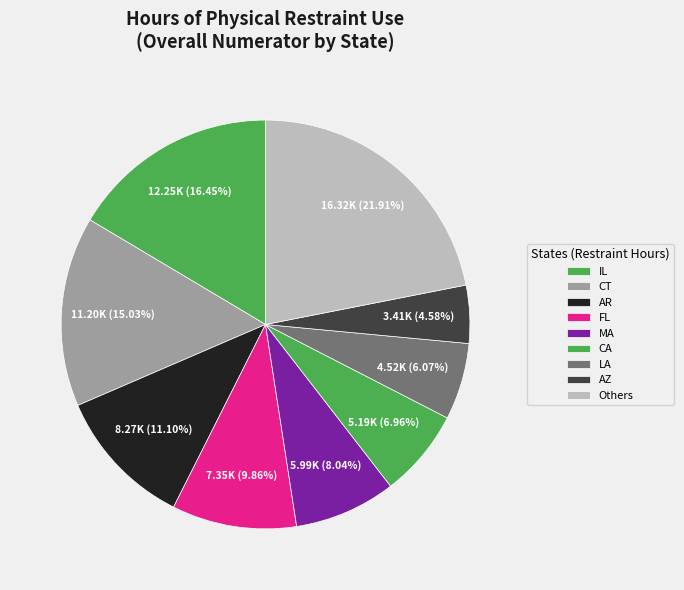

To the nearest percent, what portion does AR represent?

11%